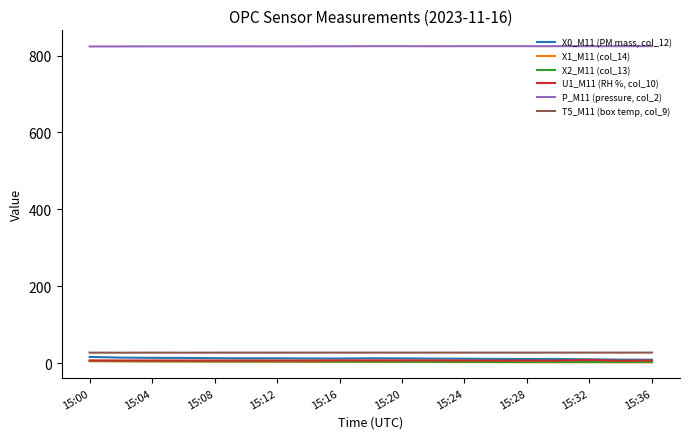

What is the difference between the second highest and minimum values in the X0_M11 (PM mass, col_12) series?

5.5